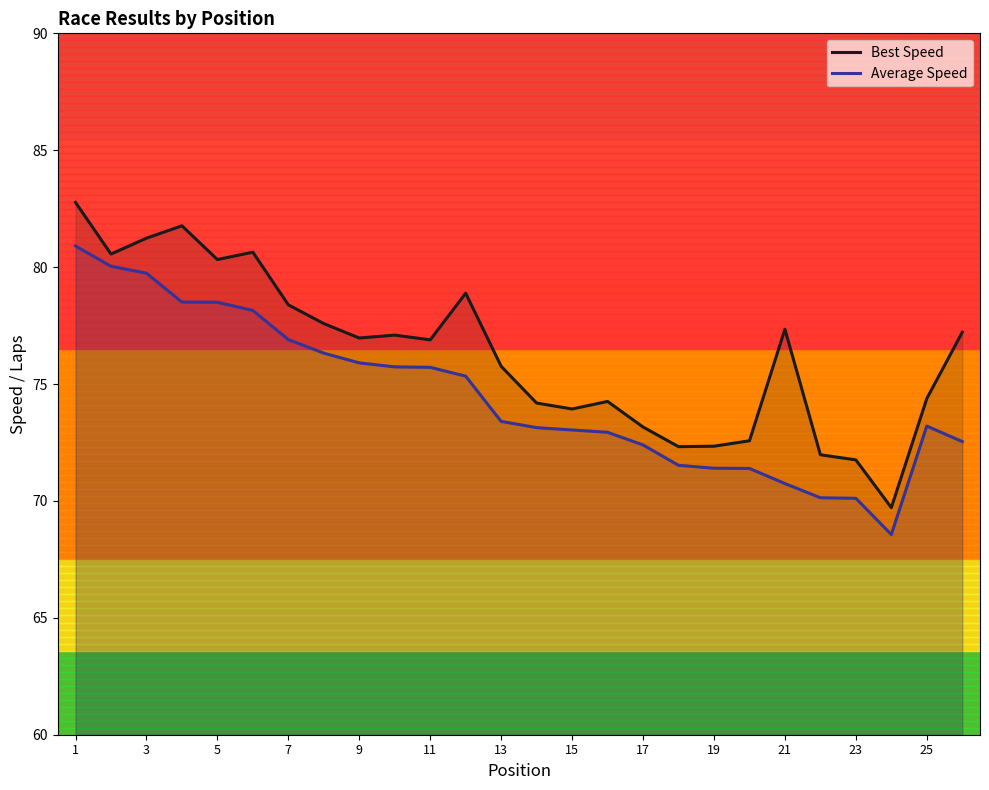

What is the greatest value displayed?

82.8